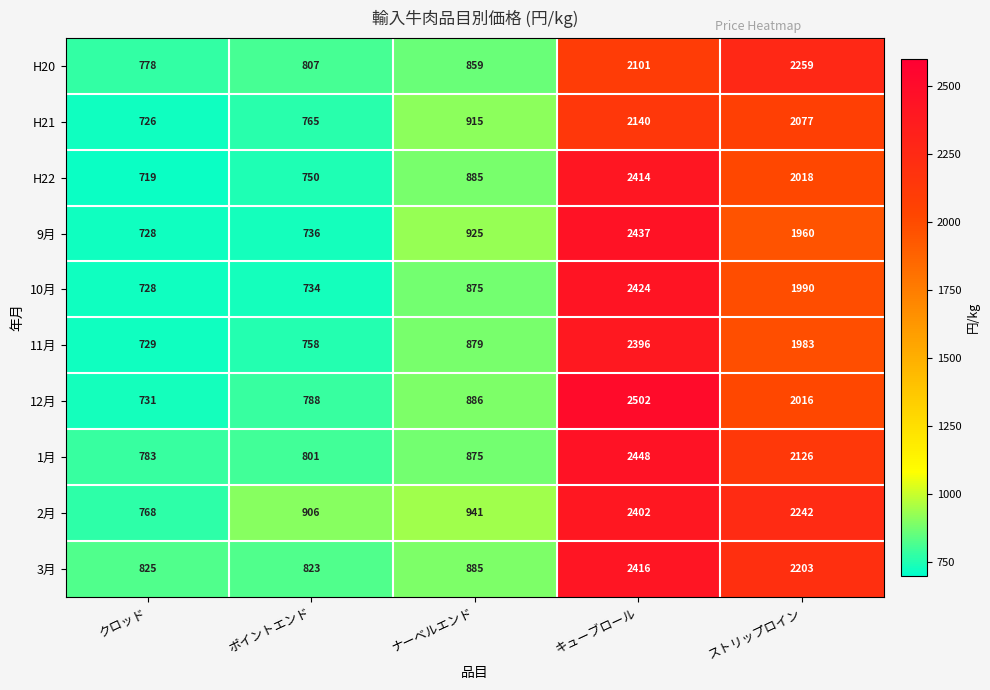

Rank the categories by 11月 value from lowest to highest.

クロッド, ポイントエンド, ナーベルエンド, ストリップロイン, キューブロール